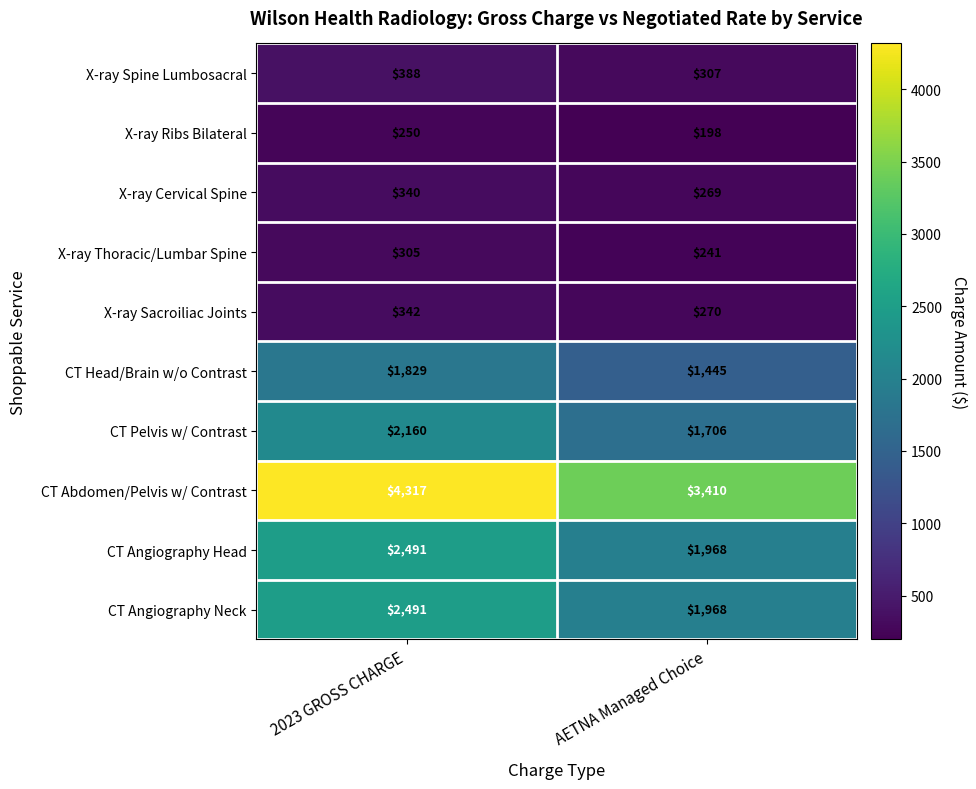

Between 2023 GROSS CHARGE and AETNA Managed Choice, which series saw the biggest shift?

CT Abdomen/Pelvis w/ Contrast